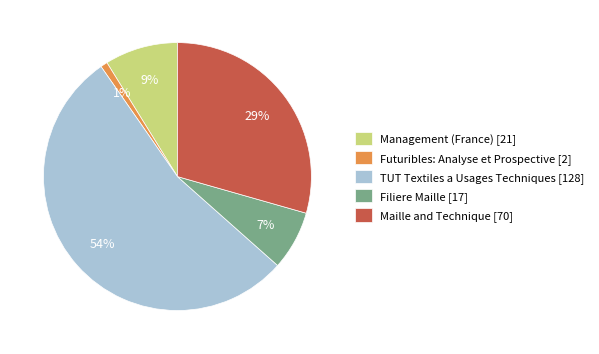

To the nearest percent, what is the average slice percentage?

20%